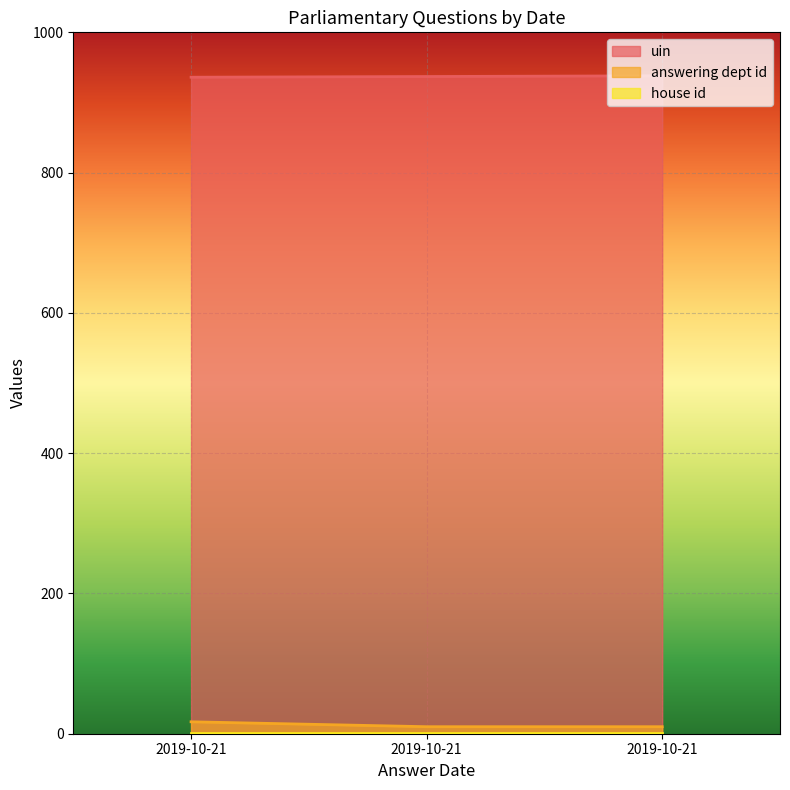

At how many categories does at least one series exceed 342?

3